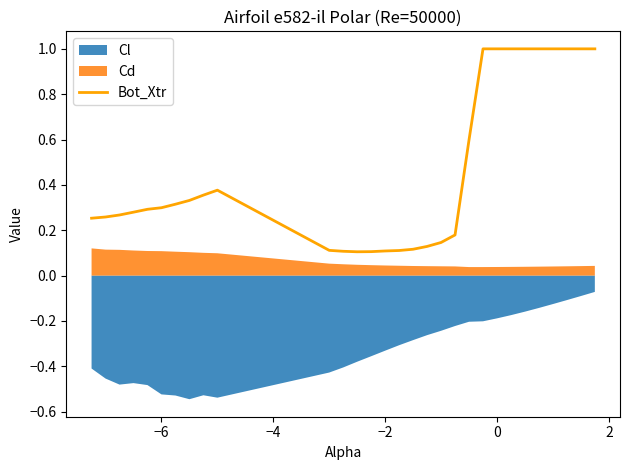

What is the maximum value for Bot_Xtr?

1.0